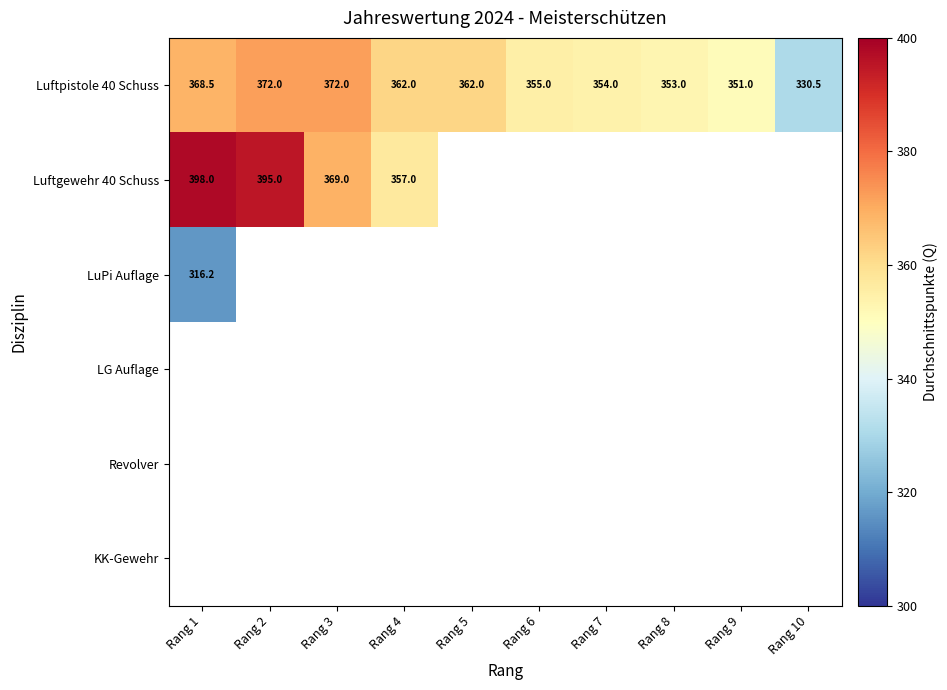

What is the difference between the Luftgewehr 40 Schuss values at Rang 1 and Rang 3?

29.0